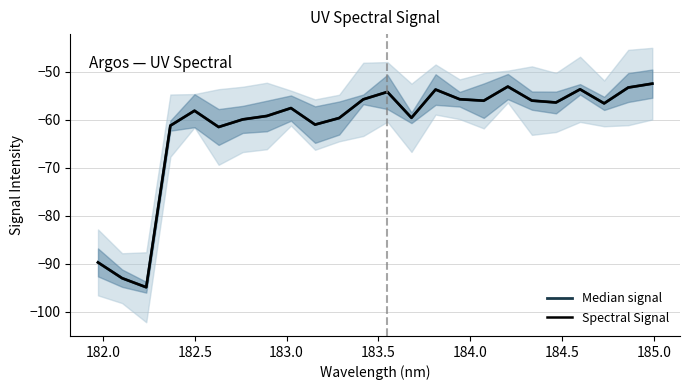

True or false: Spectral Signal and Median signal cross at least once.

False